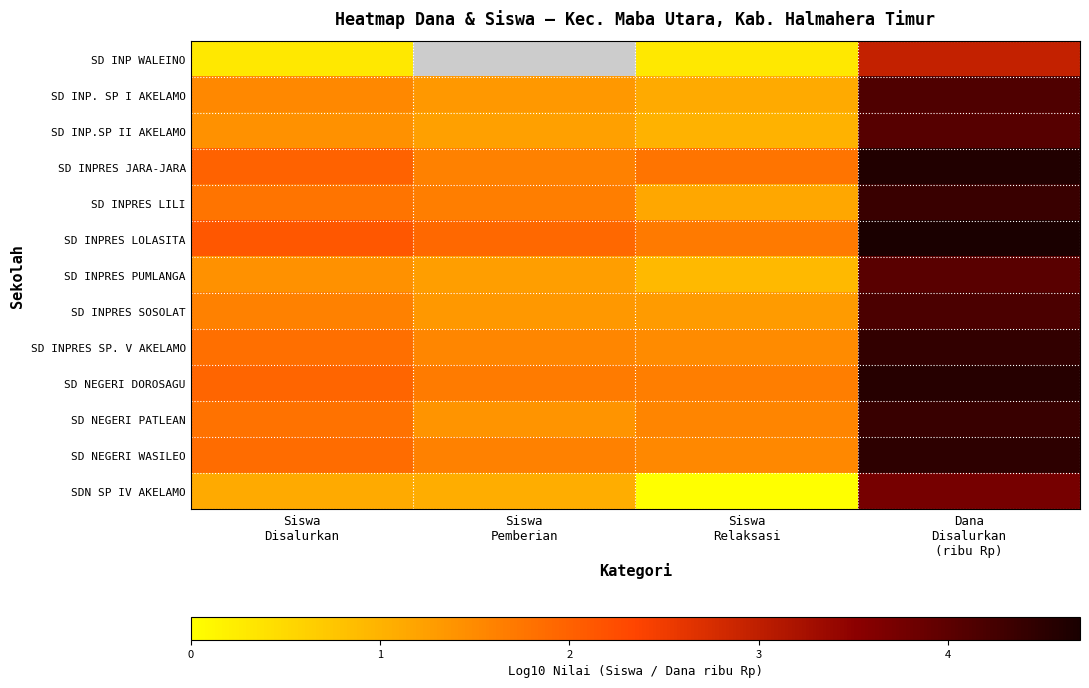

What is the approximate value of SD INP WALEINO at Siswa Disalurkan?

0.3